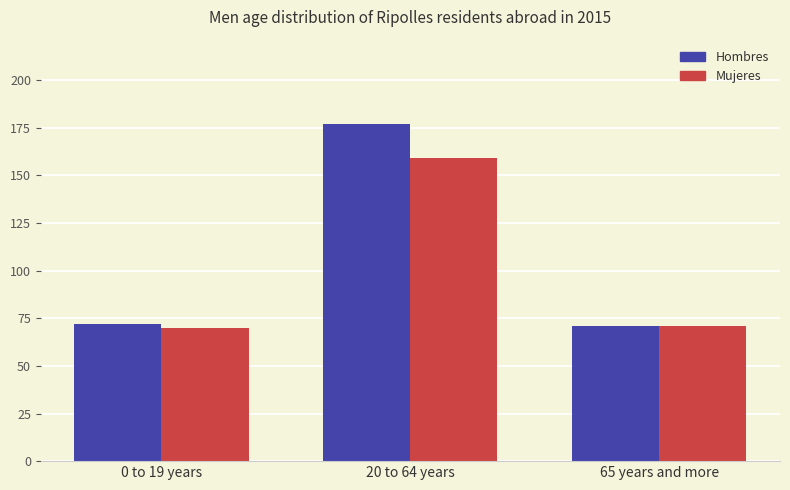

How many values in the Hombres series are below 72?

1